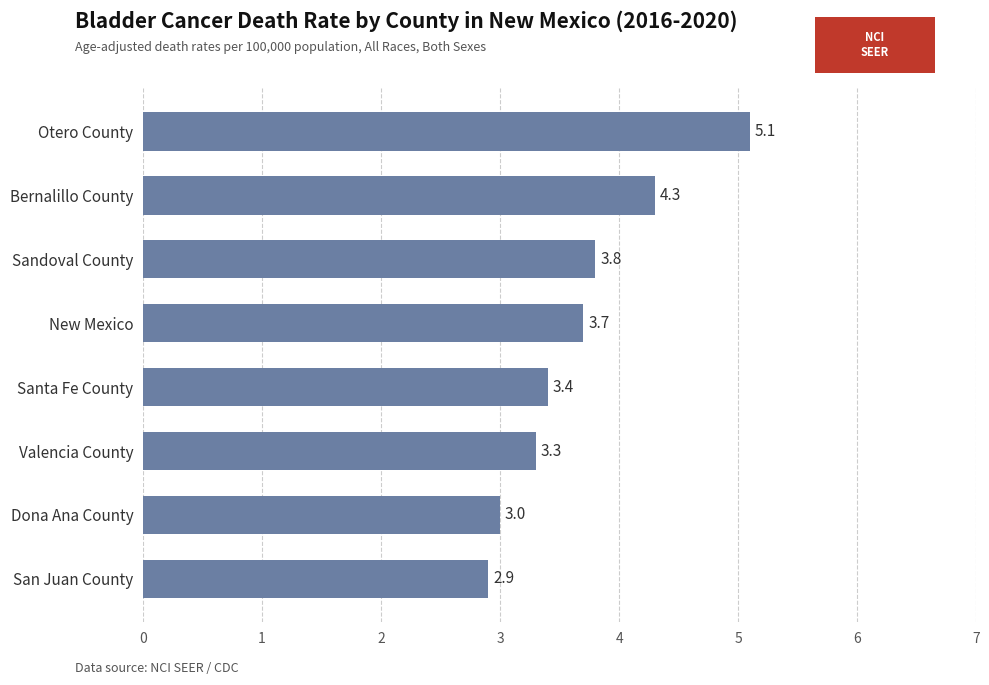

Where is the data nearest to the value 4?

Sandoval County